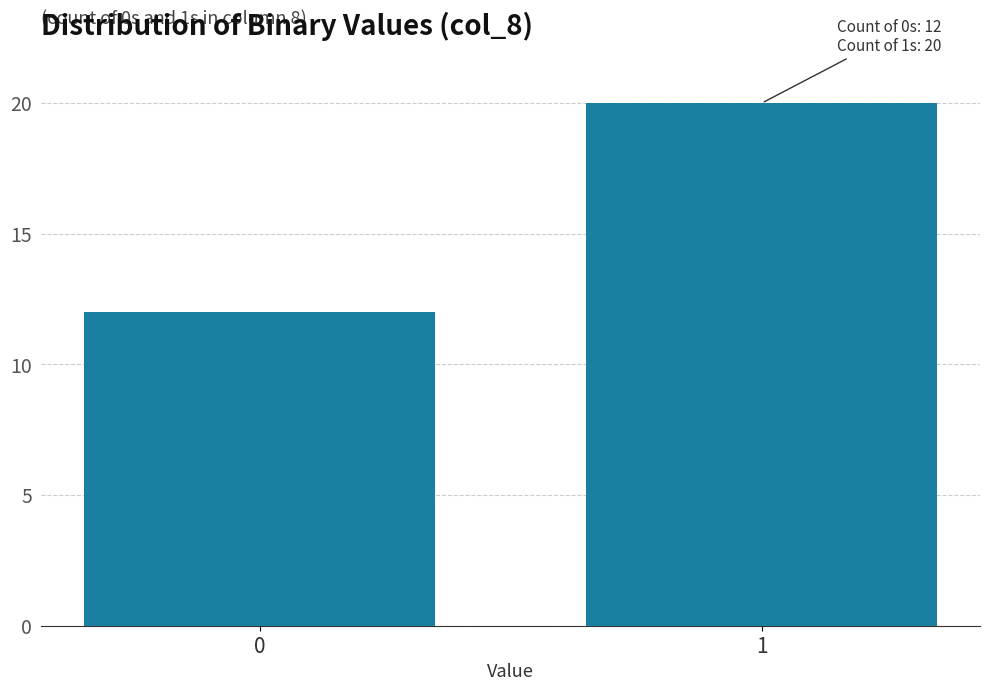

Reading left to right, extract all data points from this chart.

12	20